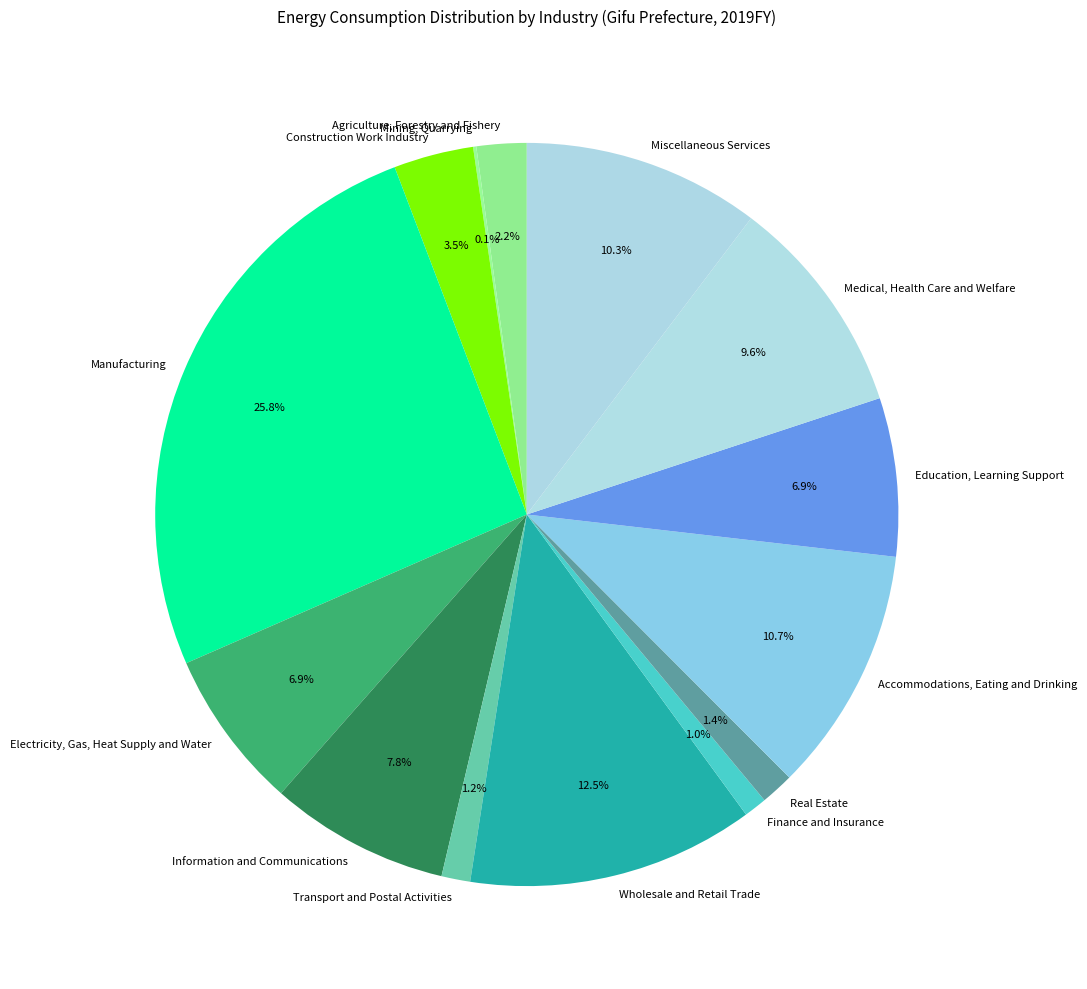

What is the largest slice in the pie chart?

Manufacturing